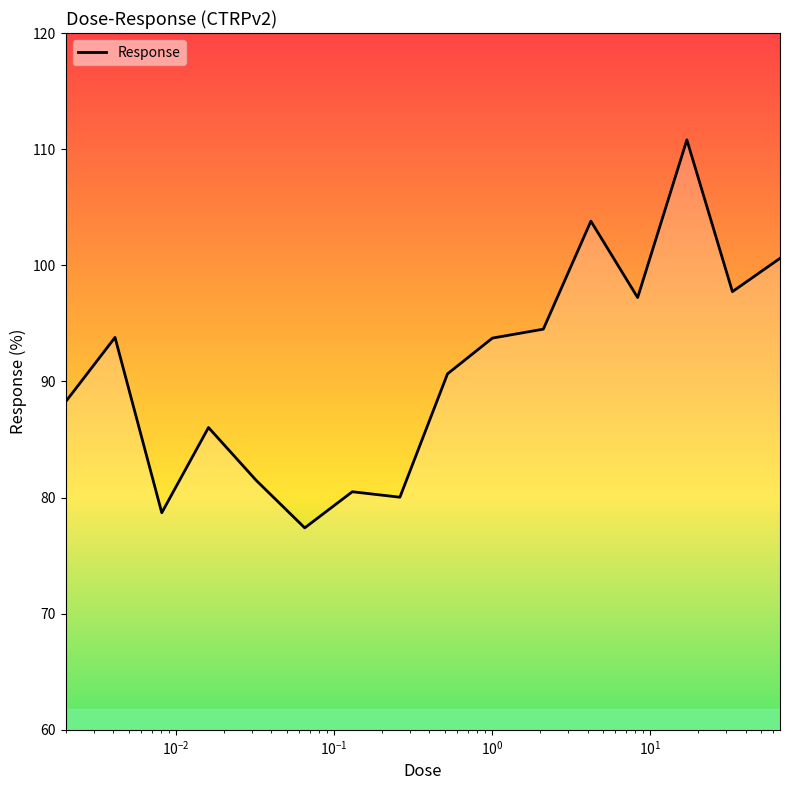

What is the difference between the maximum and minimum values?

33.4